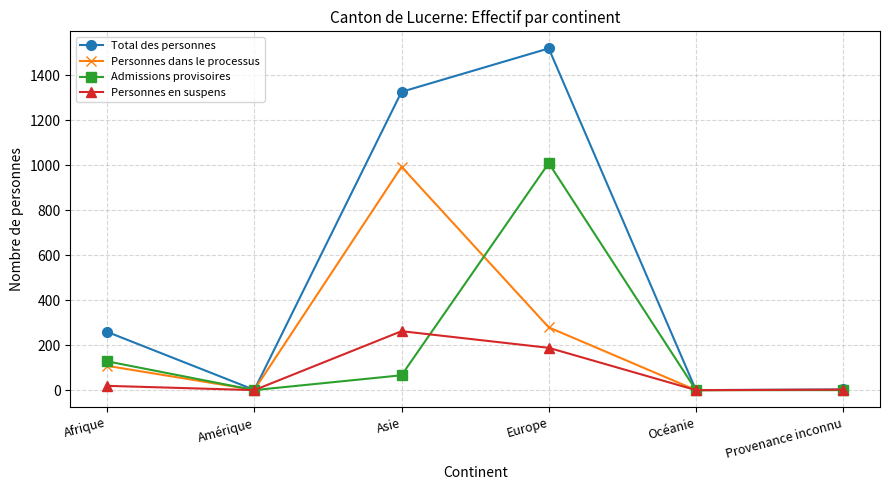

List the series in order of their peak value, highest first.

Total des personnes, Admissions provisoires, Personnes dans le processus, Personnes en suspens